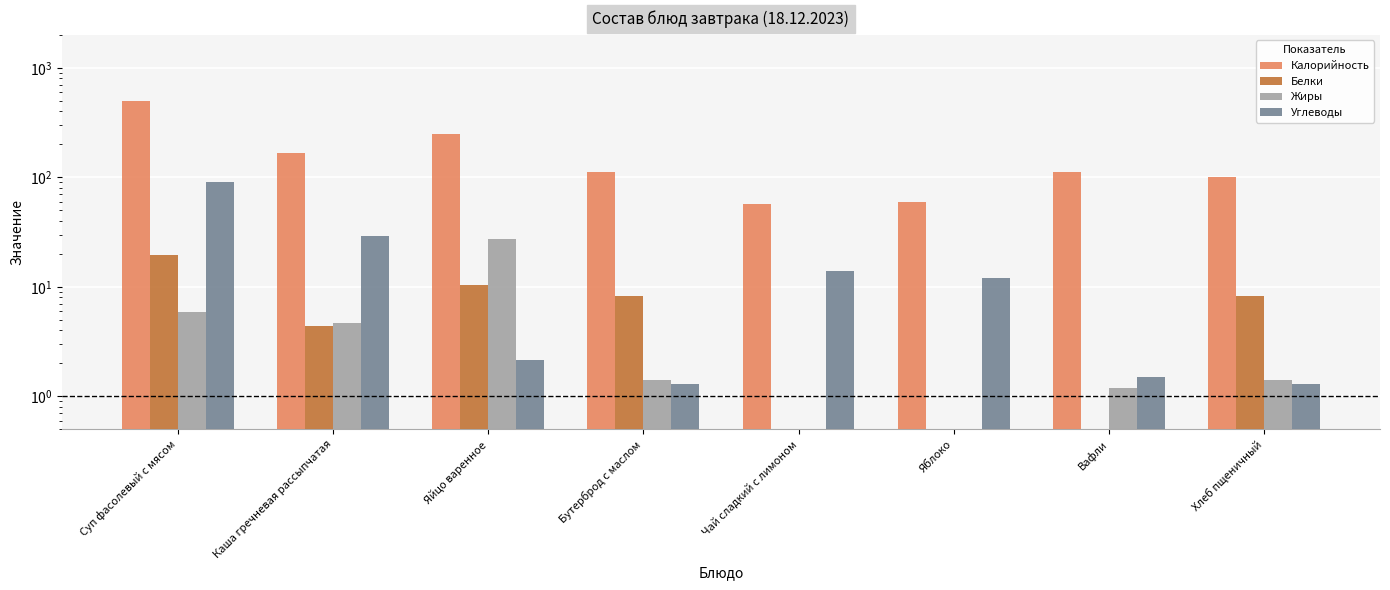

What is the difference between the maximum and minimum values in the Жиры series?

27.4